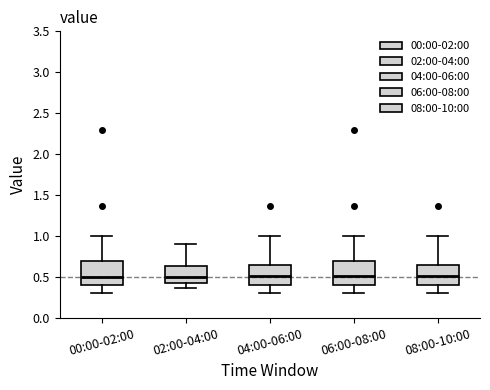

Where is the upper edge of the box for 06:00-08:00 on the y-axis? The values are not printed on the chart, so give them approximately, as read against the axis.

0.70